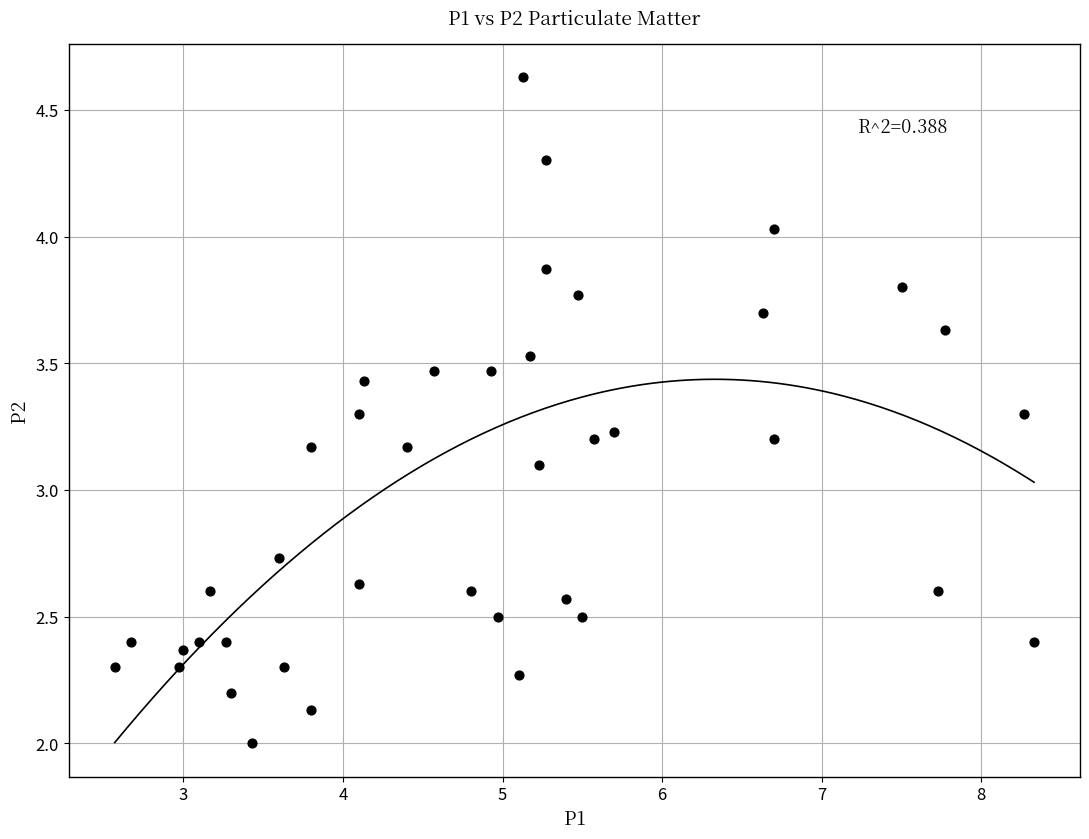

What Y value in the scatter plot is closest to 3?

3.1